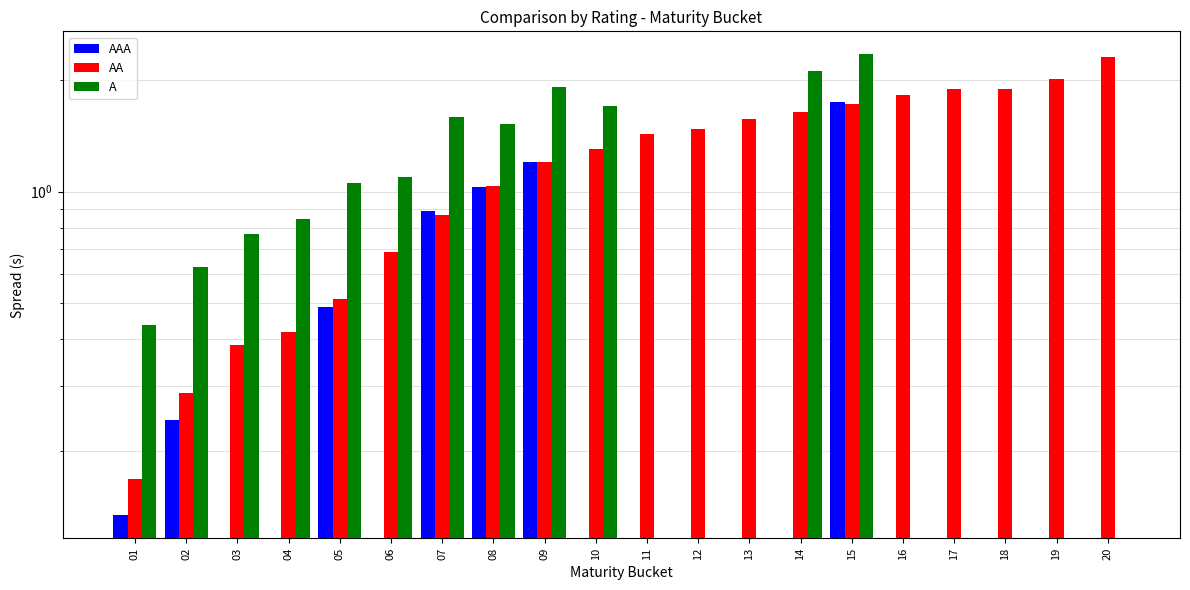

Are the bars grouped side by side (vs. stacked)?

Yes